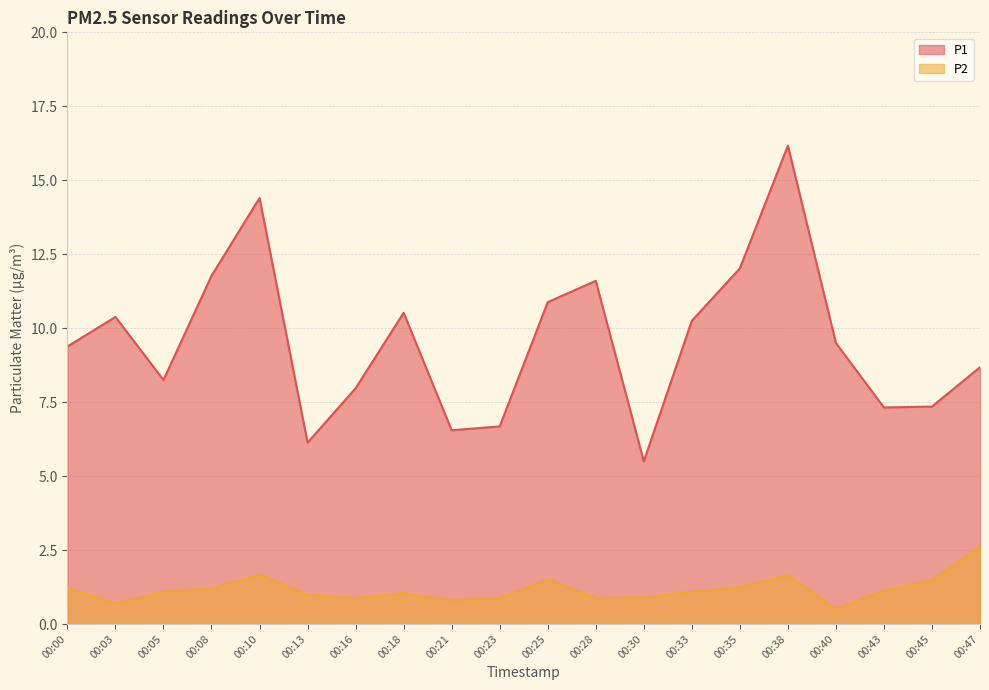

What is the value of the P2 point at the 12th from the left?

0.9